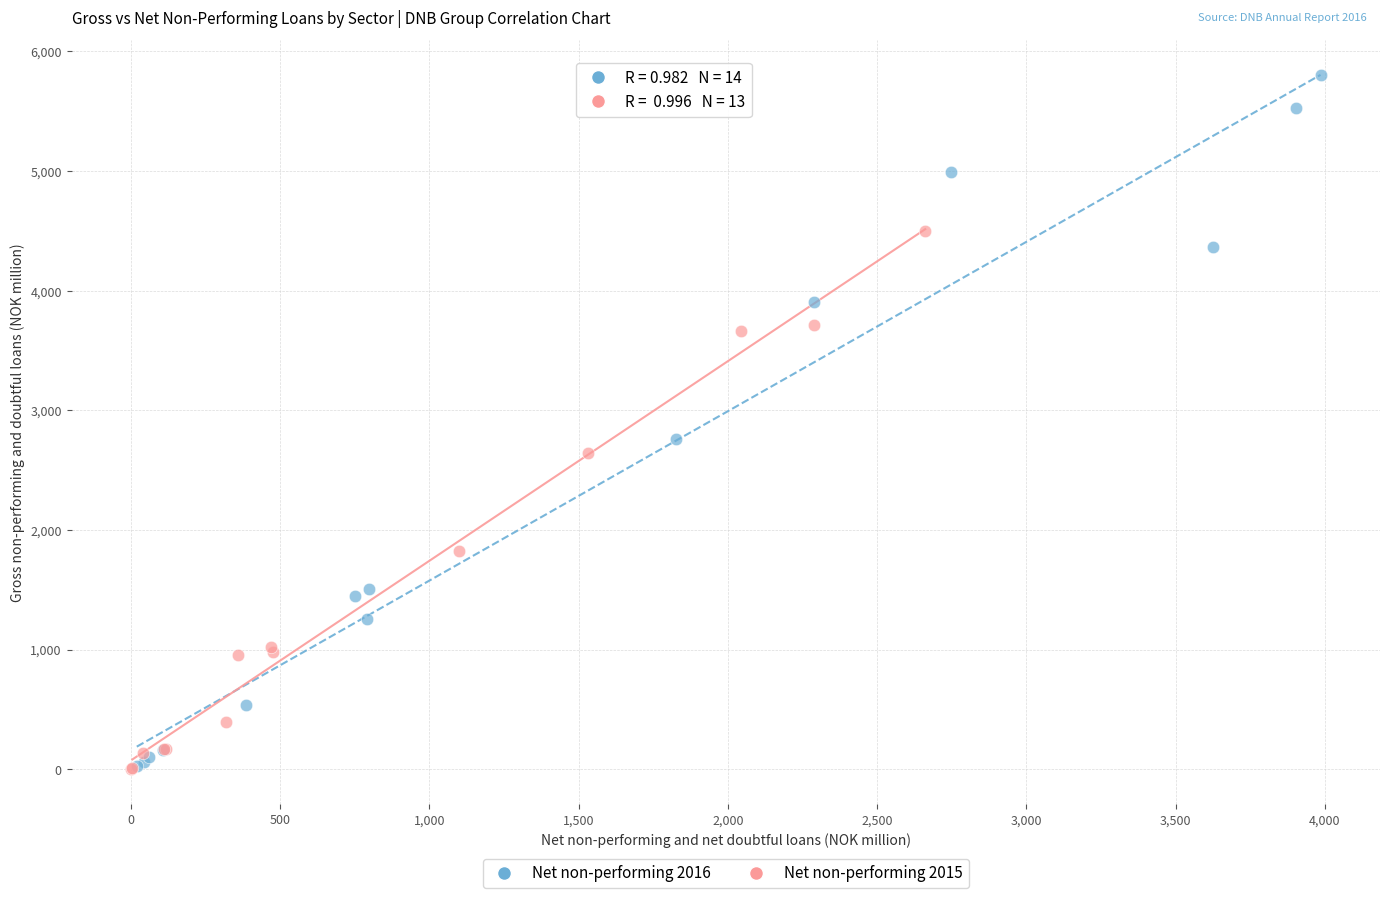

Which series has the largest Y range (max minus min)?

Net non-performing 2016